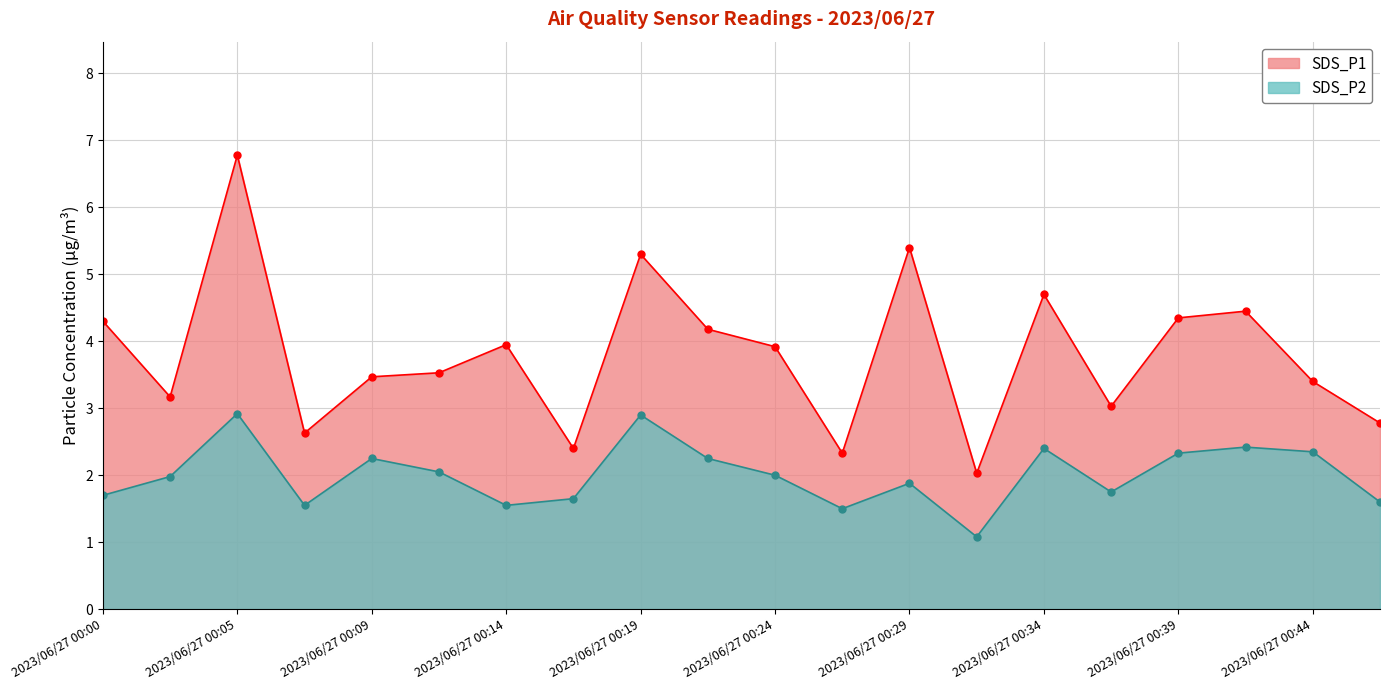

Does the chart display data point markers on the line(s)?

Yes